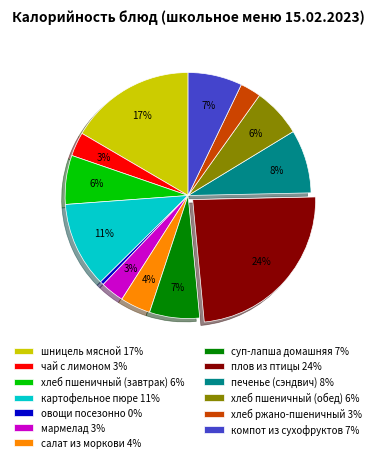

Is the sum of суп-лапша домашняя and хлеб пшеничный (обед) greater than half?

No